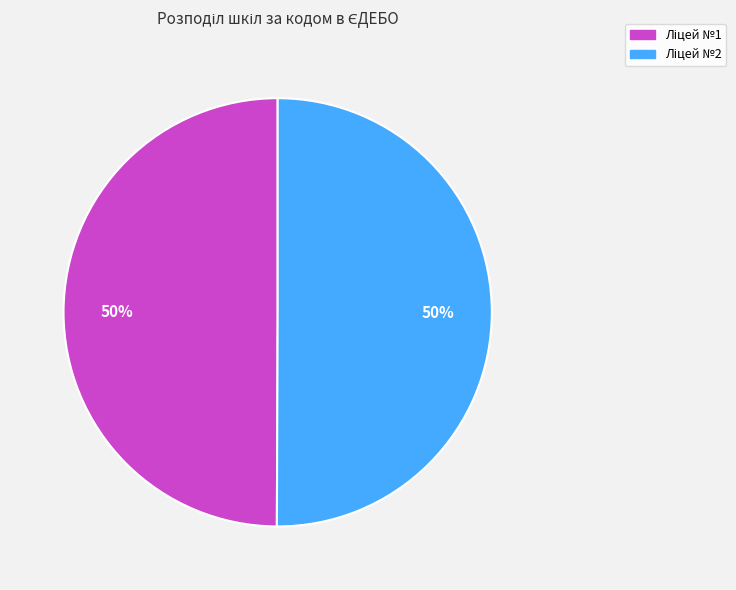

How many slices are in this pie chart?

2